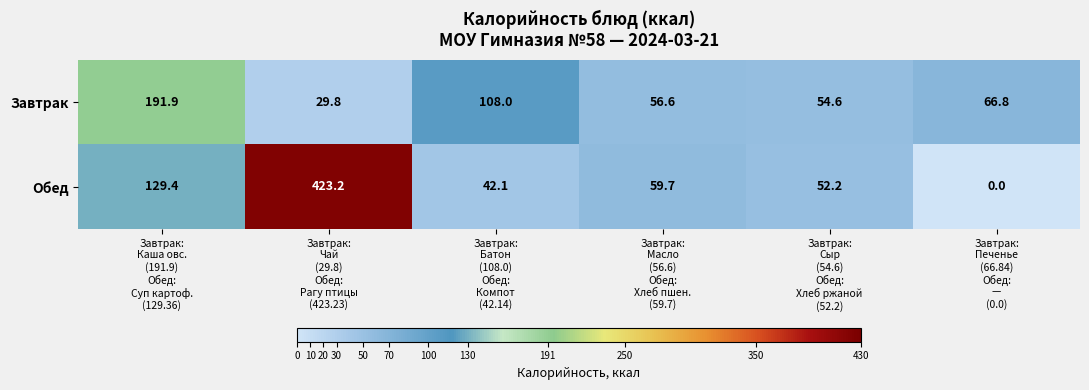

Which series has the largest range (max minus min)?

Обед